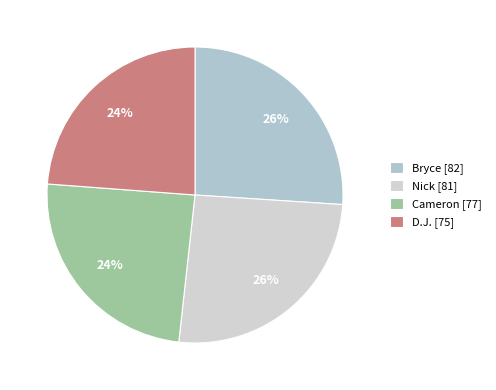

Between Nick and Cameron, which is larger?

Nick